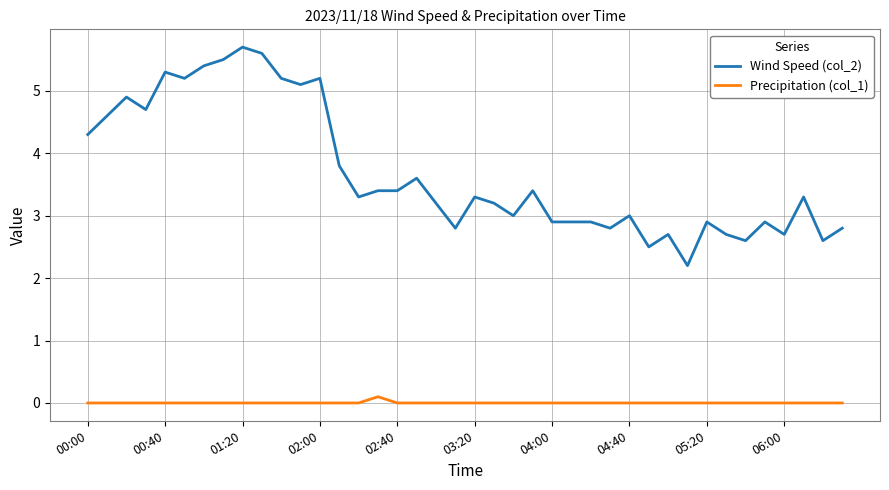

True or false: Wind Speed (col_2) and Precipitation (col_1) cross at least once.

False